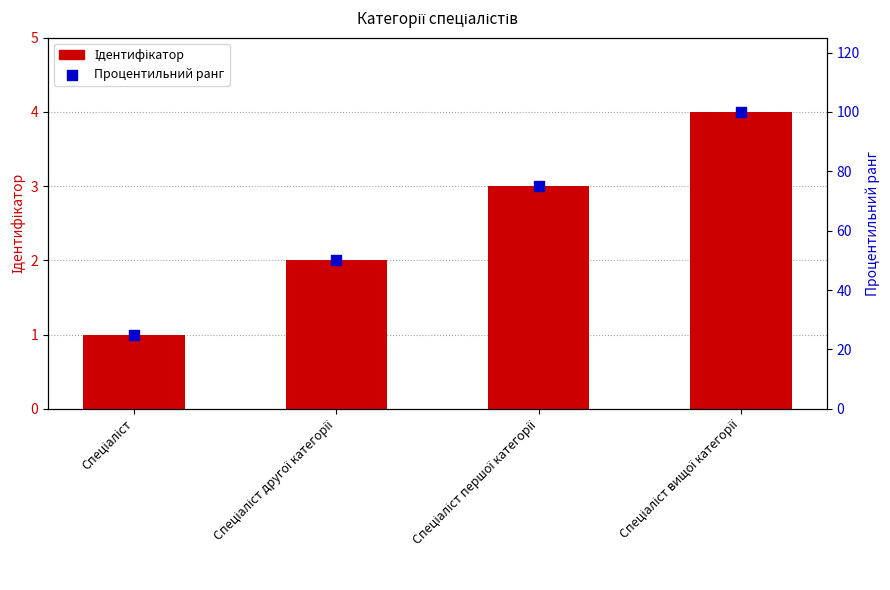

Which series has the largest Y range (max minus min)?

Процентильний ранг